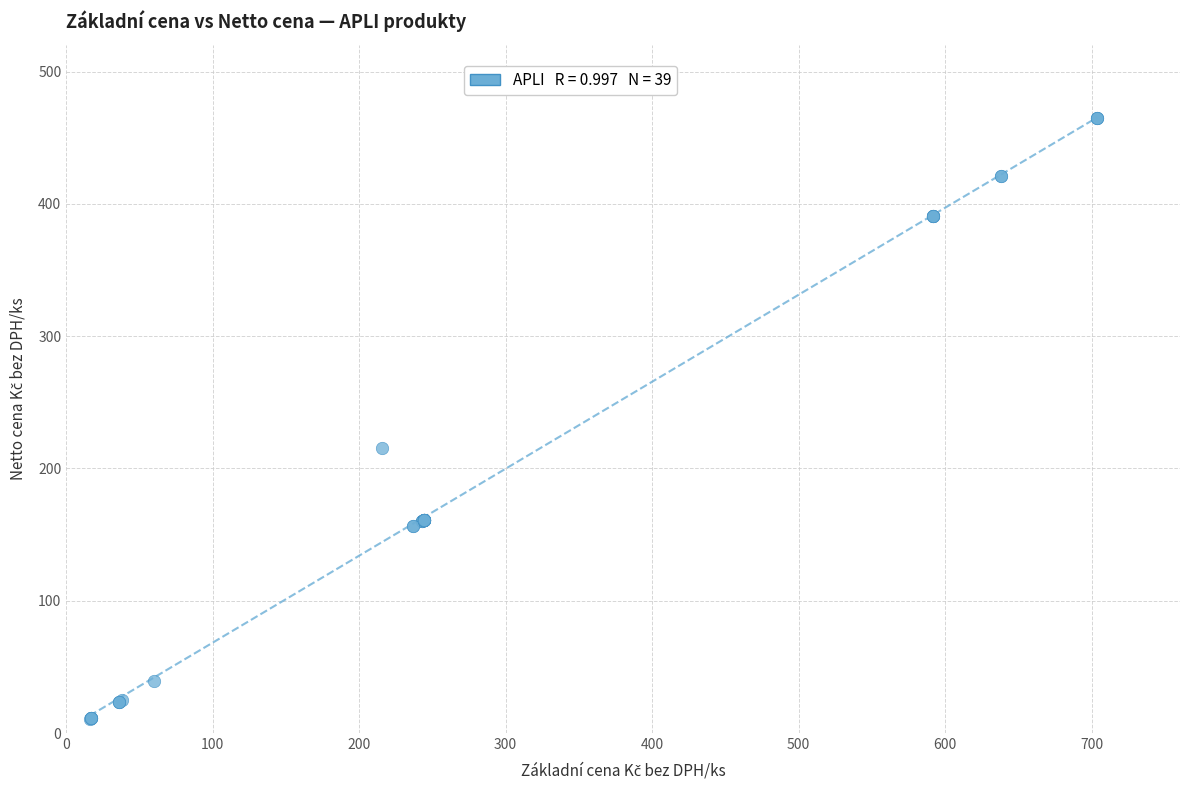

What Y value in the scatter plot is closest to 237?

215.3